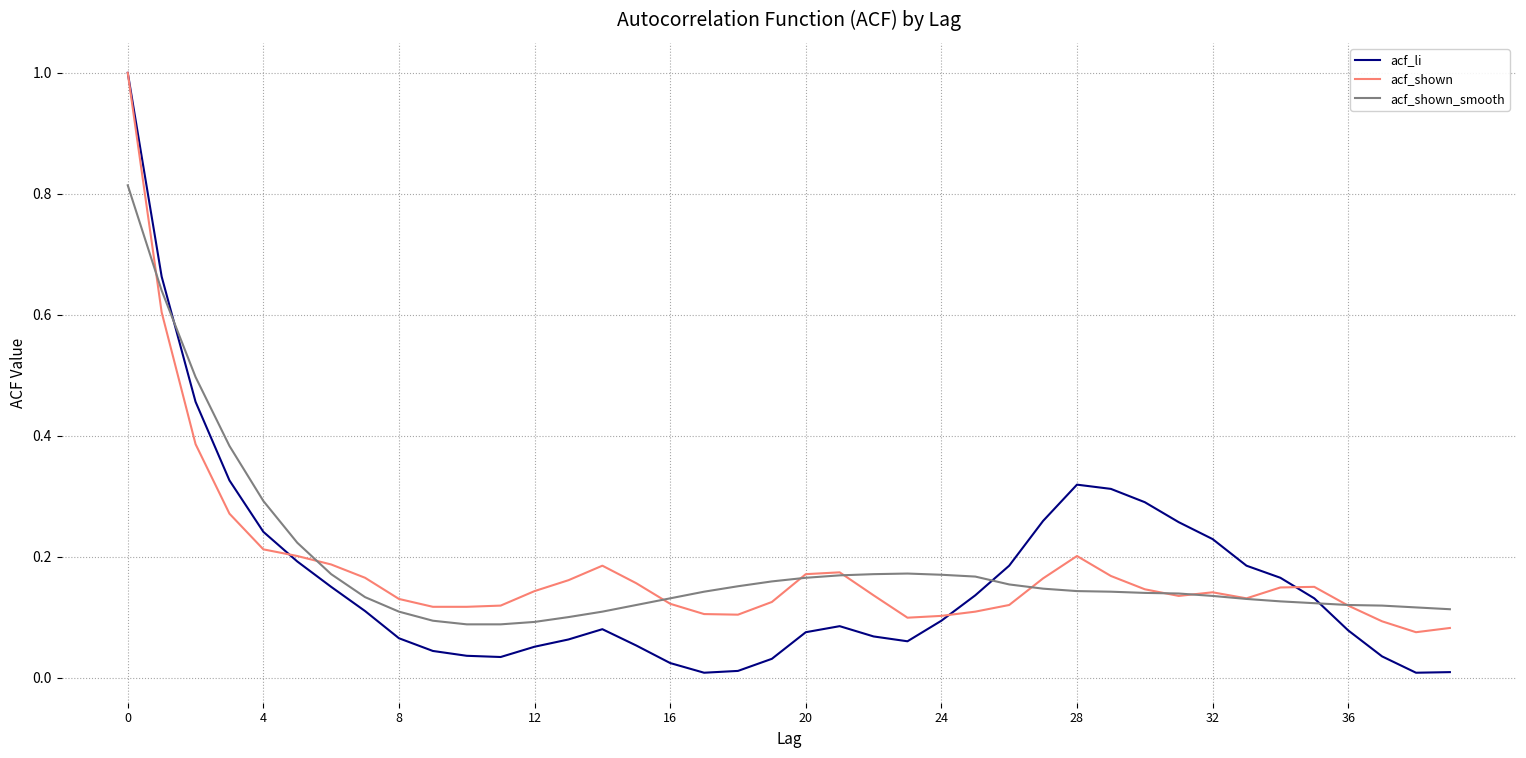

Which series has the widest spread of values?

acf_li